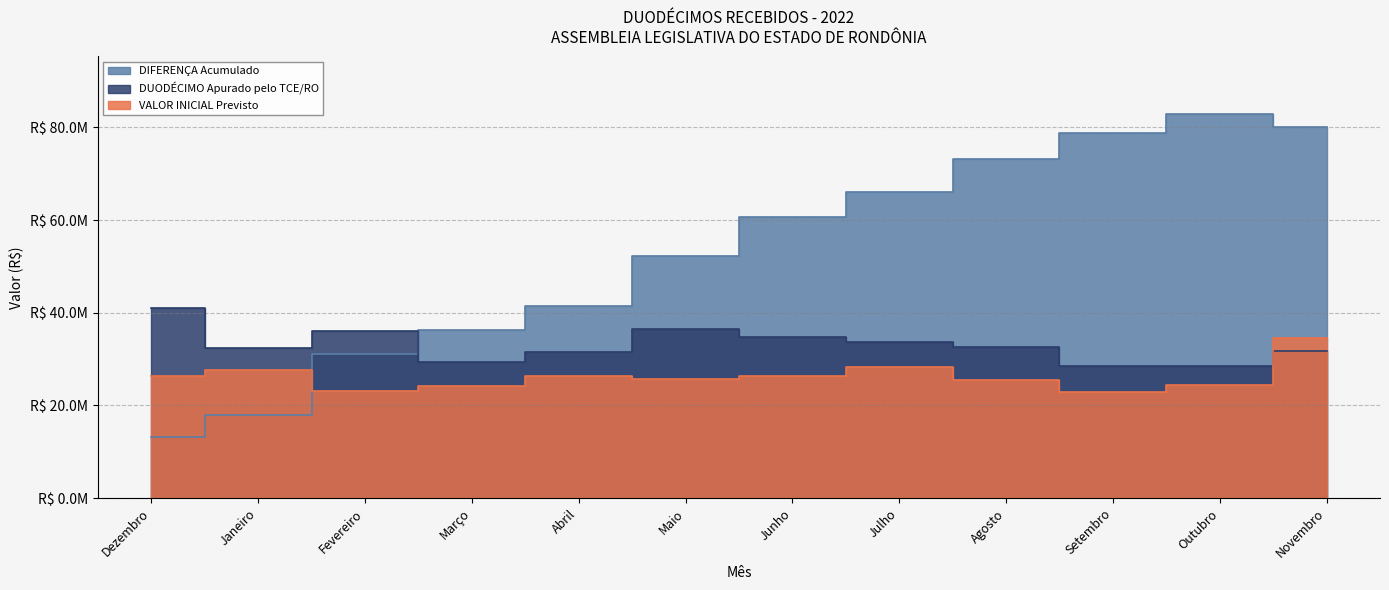

Which label corresponds to the largest value in the chart?

Outubro